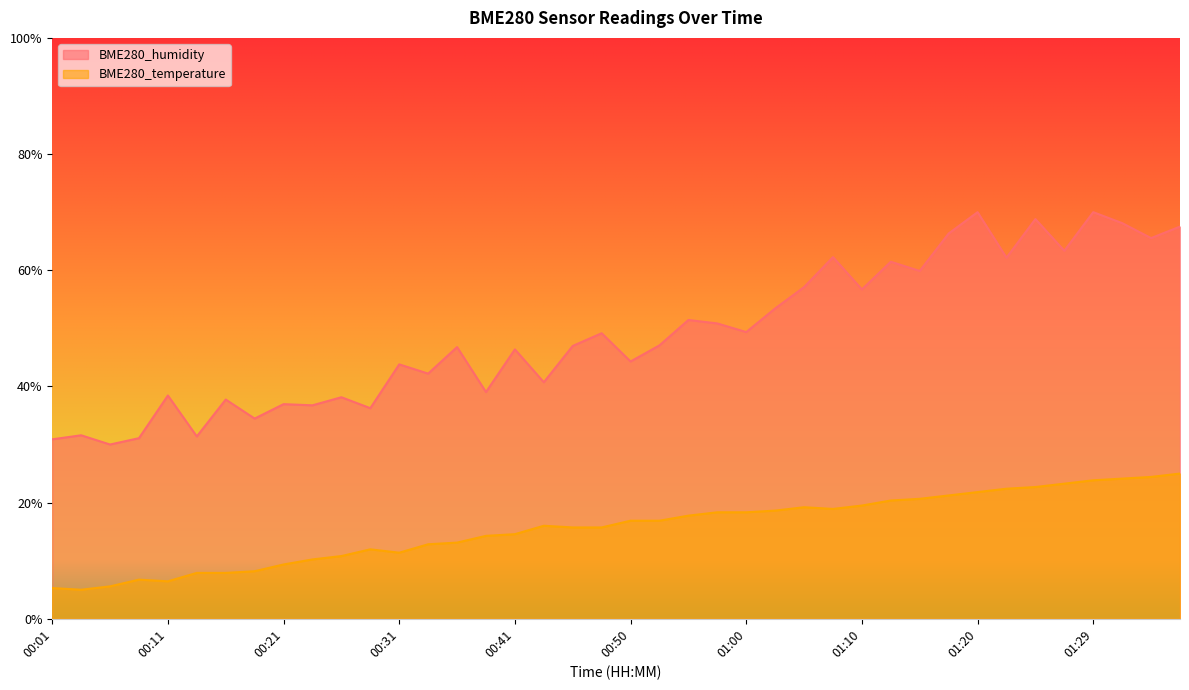

How many values in the BME280_humidity series exceed 47?

20